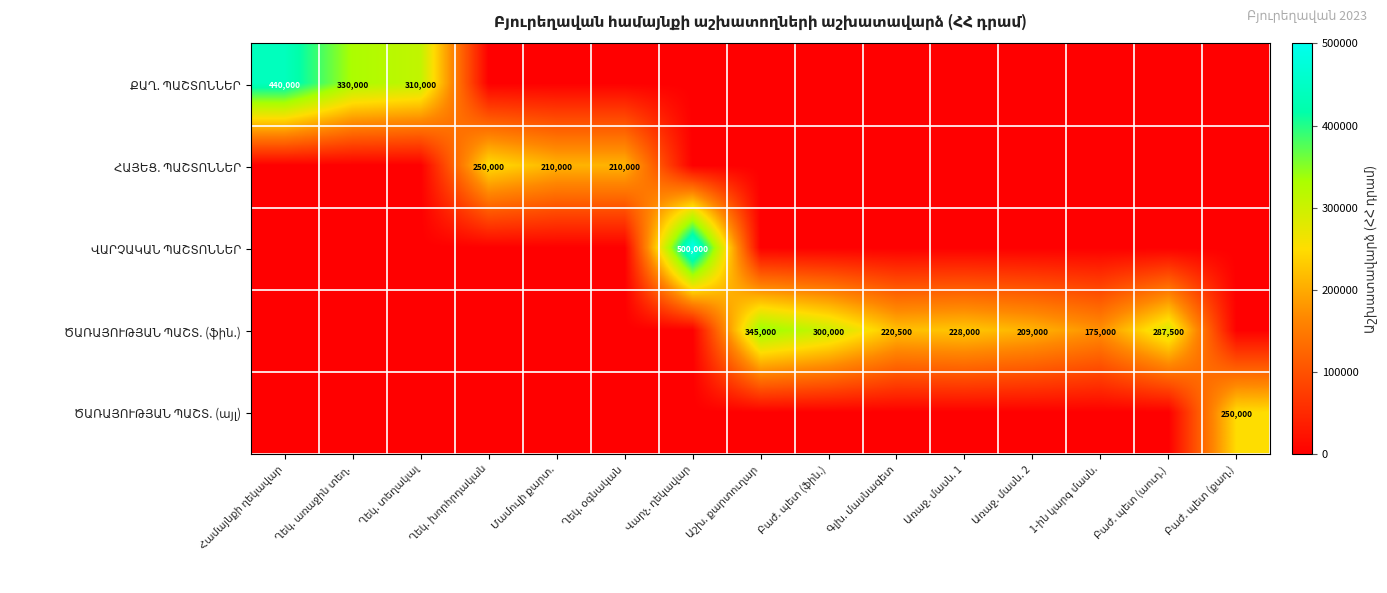

What is the sum of all ՎԱՐՉԱԿԱՆ ՊԱՇՏՈՆՆԵՐ values?

500000